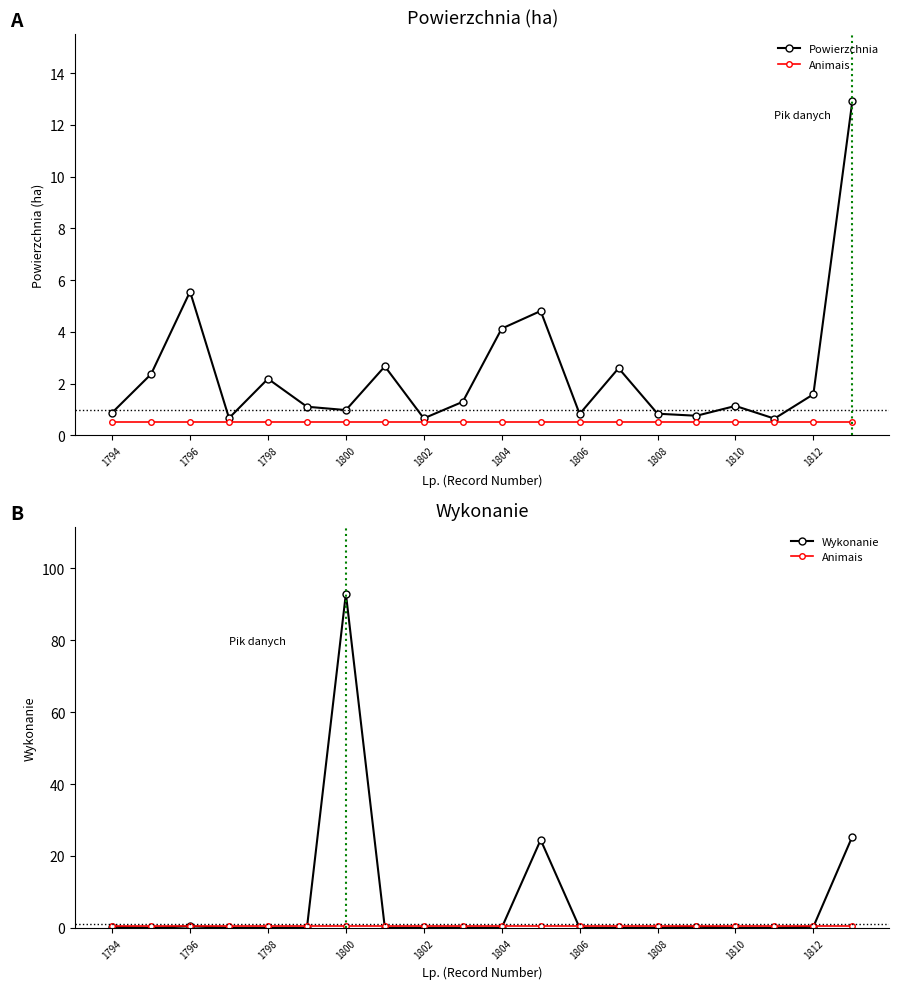

Is the value of Powierzchnia at 1808 greater than the value of Wykonanie at 11?

No